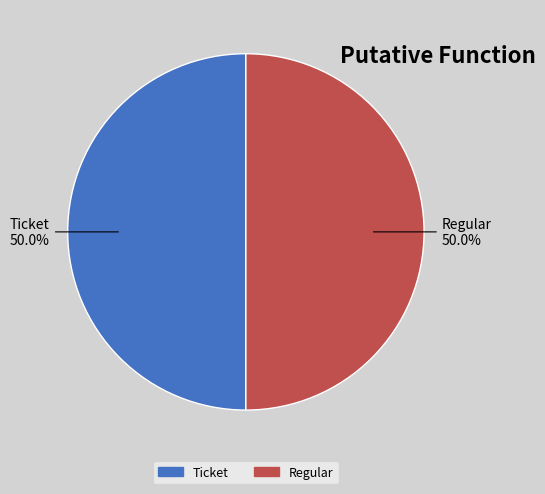

Is the sum of Regular and Ticket greater than half?

Yes